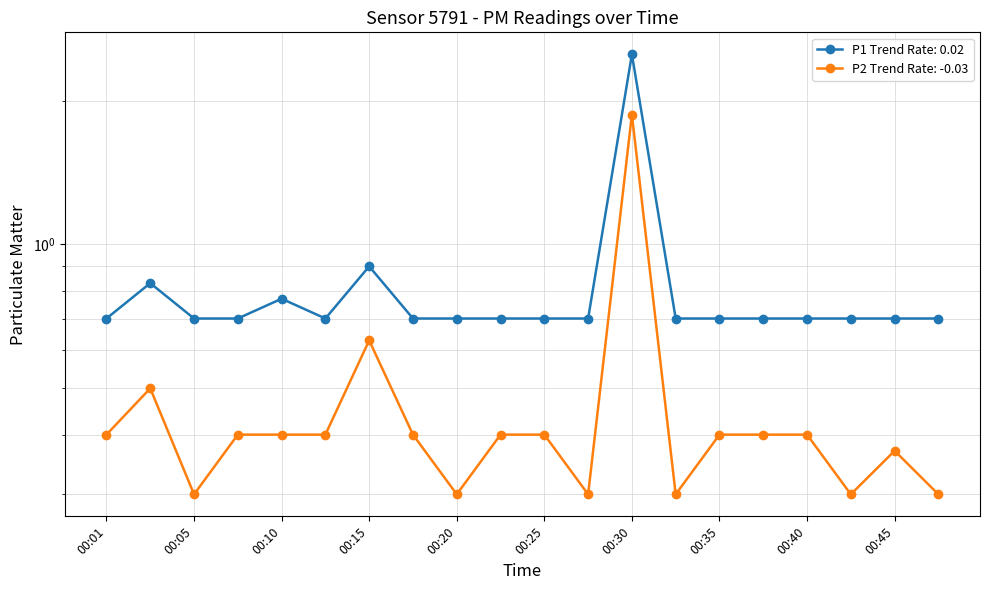

What is the value of the P2 point at the 20th from the left?

0.3